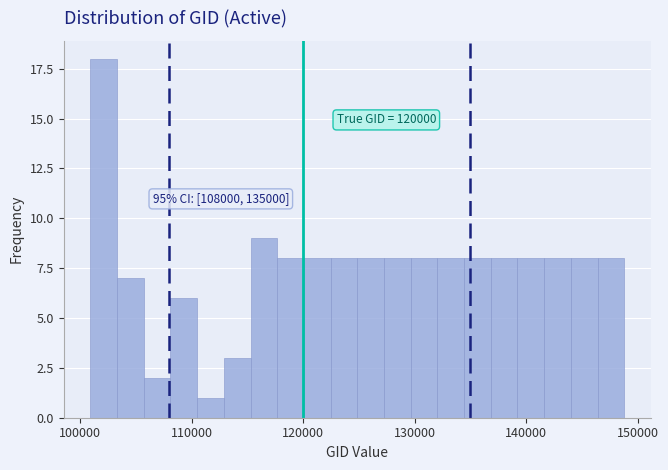

Read against the x-axis, roughly where is the centre of the tallest bar?

102000